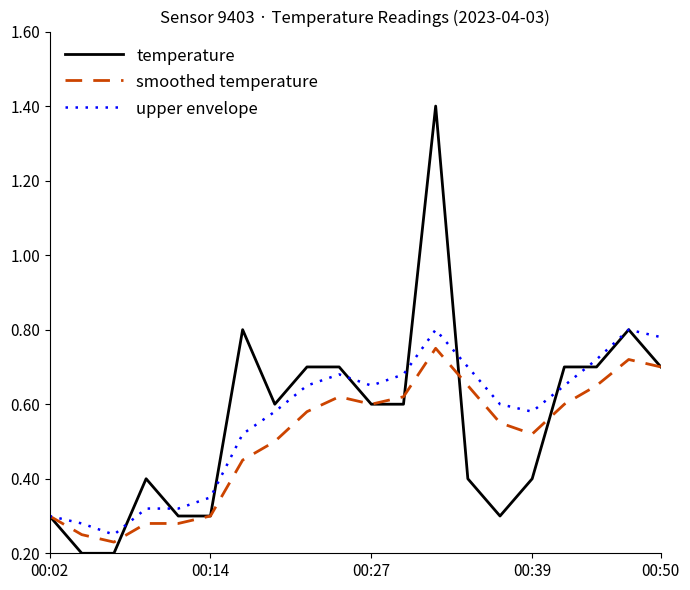

Which series has the widest spread of values?

temperature